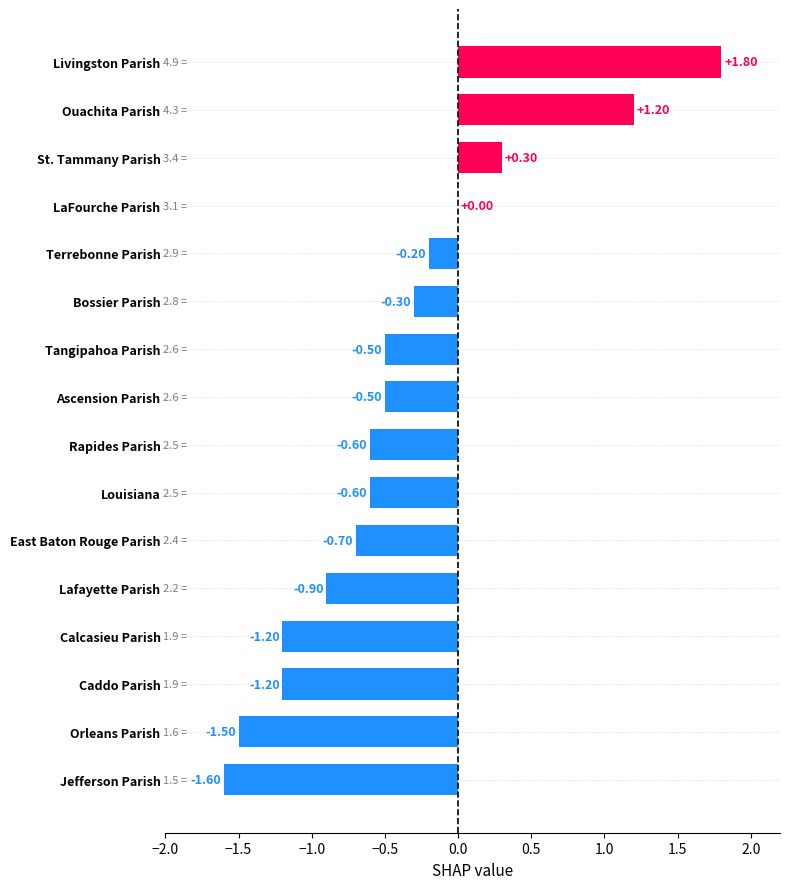

What is the sum of all values?

-6.5